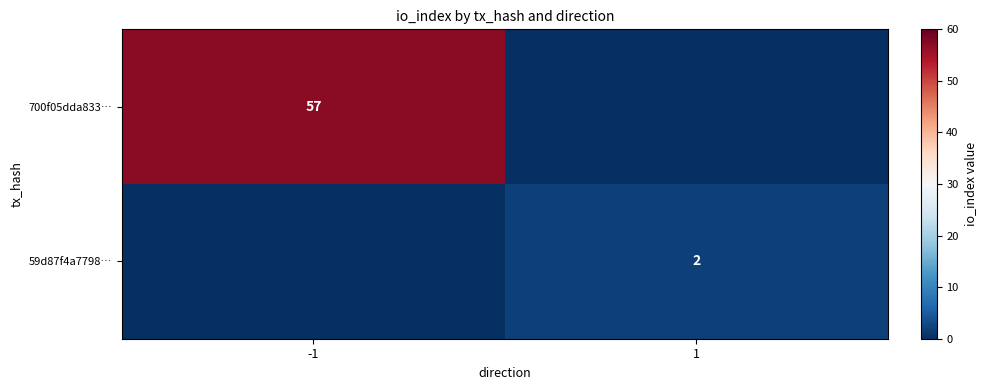

Is it true that 59d87f4a7798… equals 2 at 1?

True